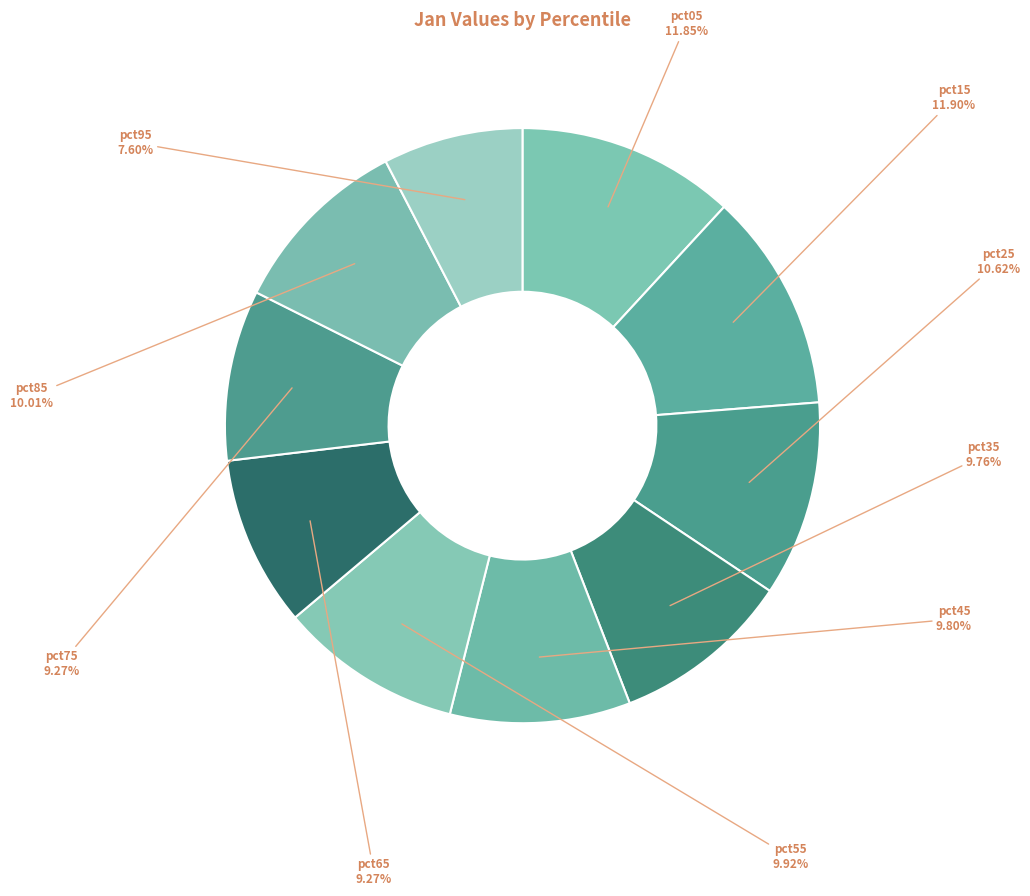

Count the number of slices in the pie.

10